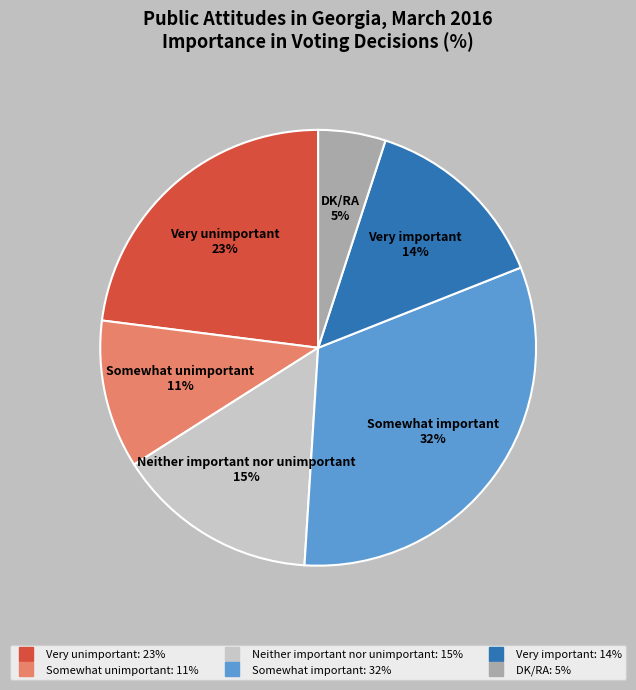

Count the number of slices in the pie.

6